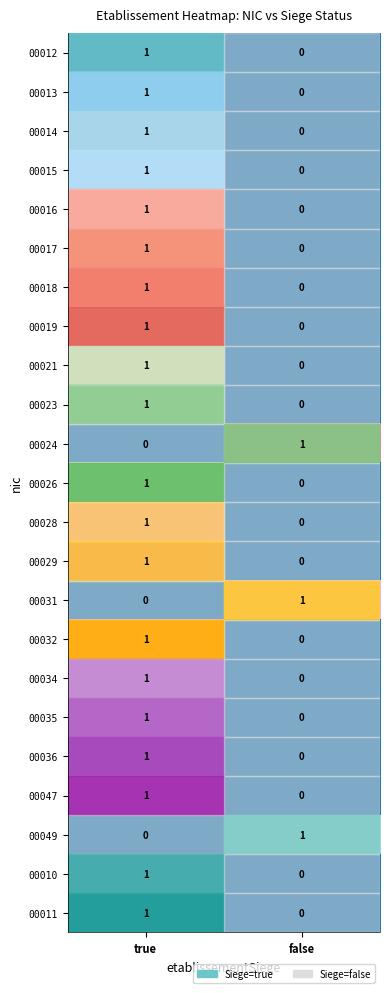

At which category is the sum across all series the highest?

true